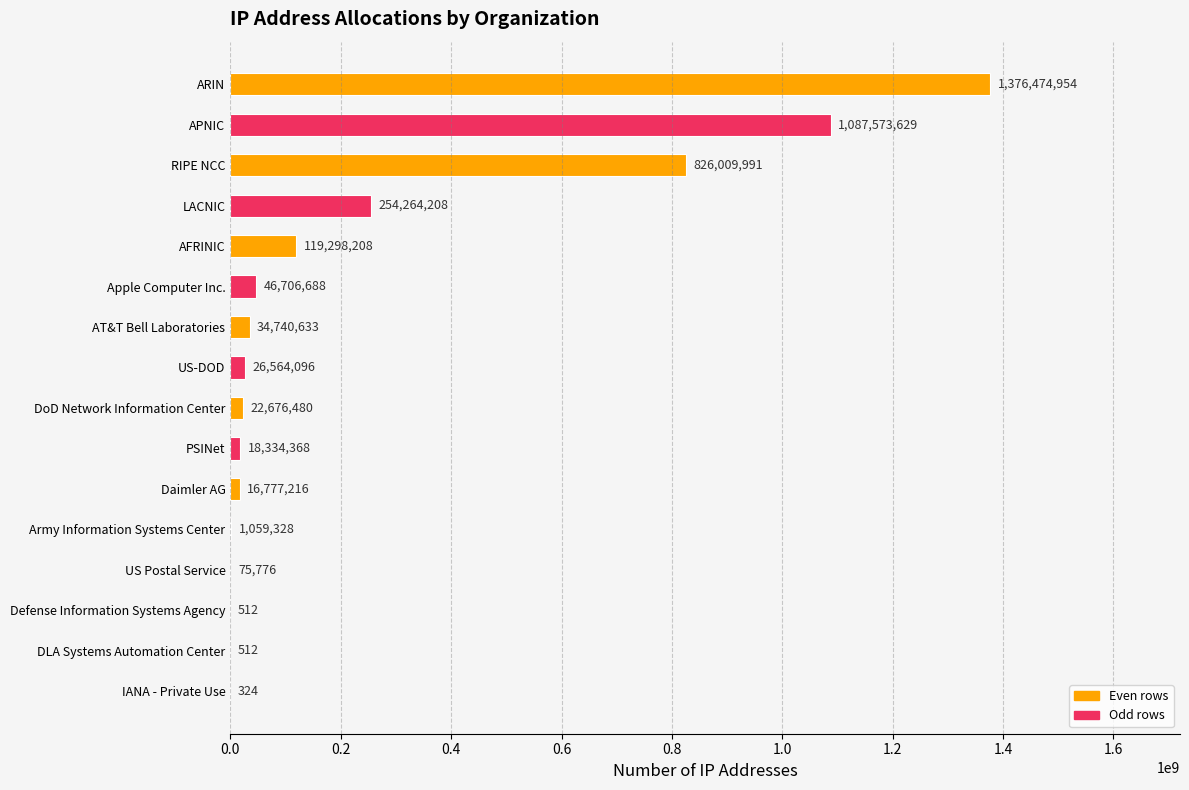

What is the sum of all values?

3830556923